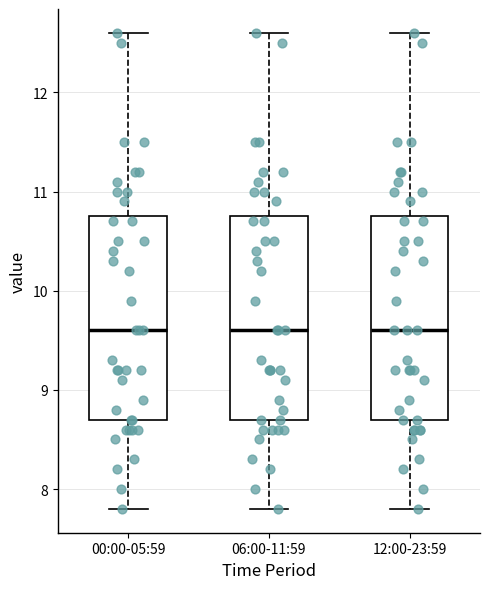

Reading left to right, transcribe this box plot: for each box, give where its median line is, the range the box spans, and where its two whiskers end, as read against the y-axis. The values are not printed on the chart, so give them approximately, as read against the axis.

00:00-05:59: median 9.6, box 8.7 to 10.8, whiskers 7.8 to 12.6
06:00-11:59: median 9.6, box 8.7 to 10.8, whiskers 7.8 to 12.6
12:00-23:59: median 9.6, box 8.7 to 10.8, whiskers 7.8 to 12.6